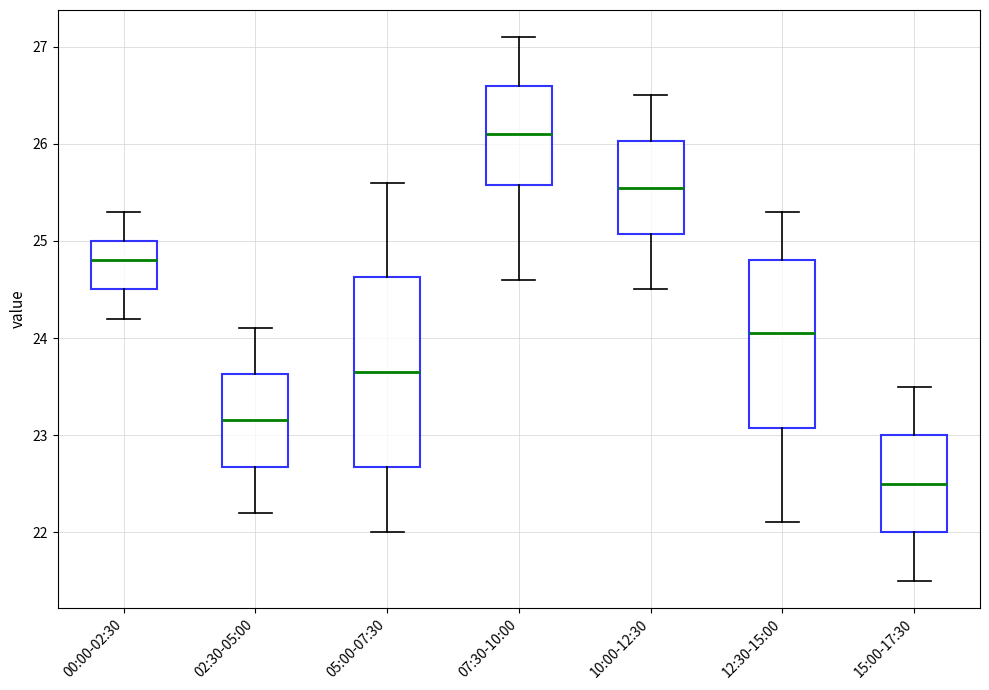

Where does the lower whisker of the box for 12:30-15:00 end on the y-axis? The values are not printed on the chart, so give them approximately, as read against the axis.

22.1